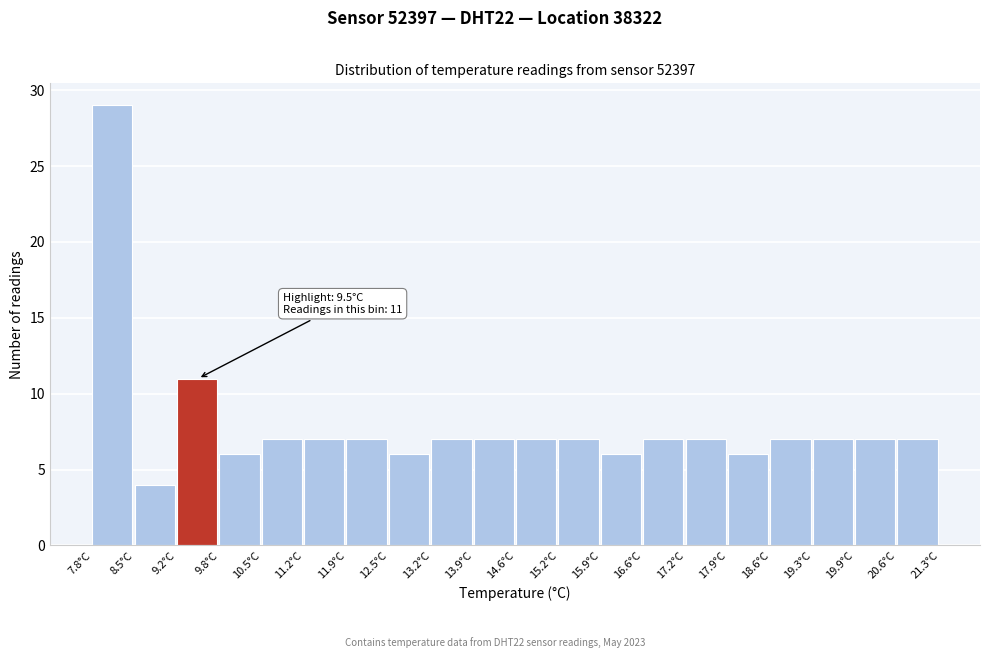

Which range on the x-axis has the tallest bar?

7.8 to 8.5